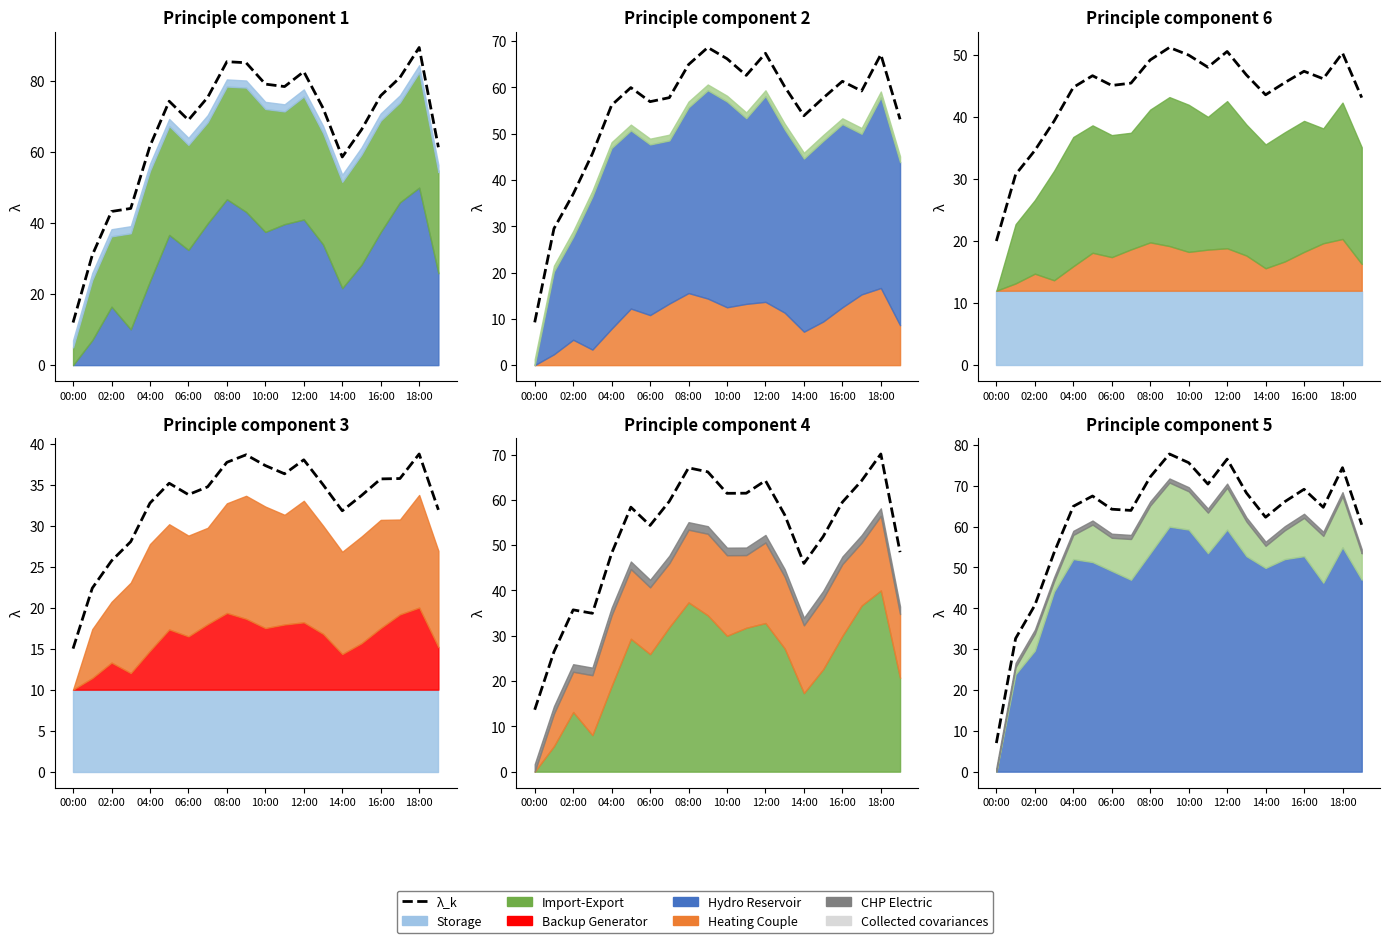

How many lines are shown in the chart?

1